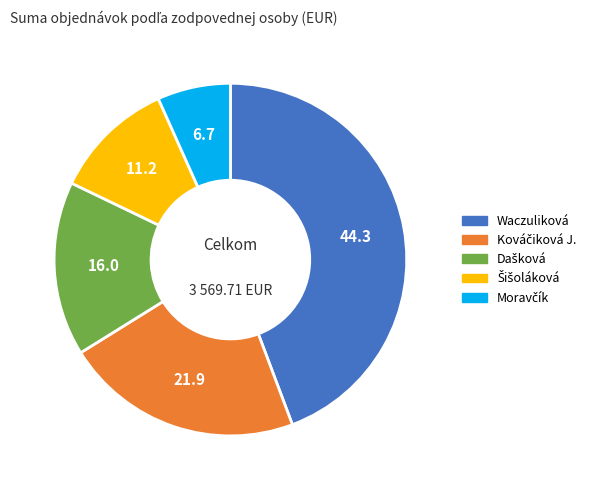

What is the largest slice in the pie chart?

Waczuliková